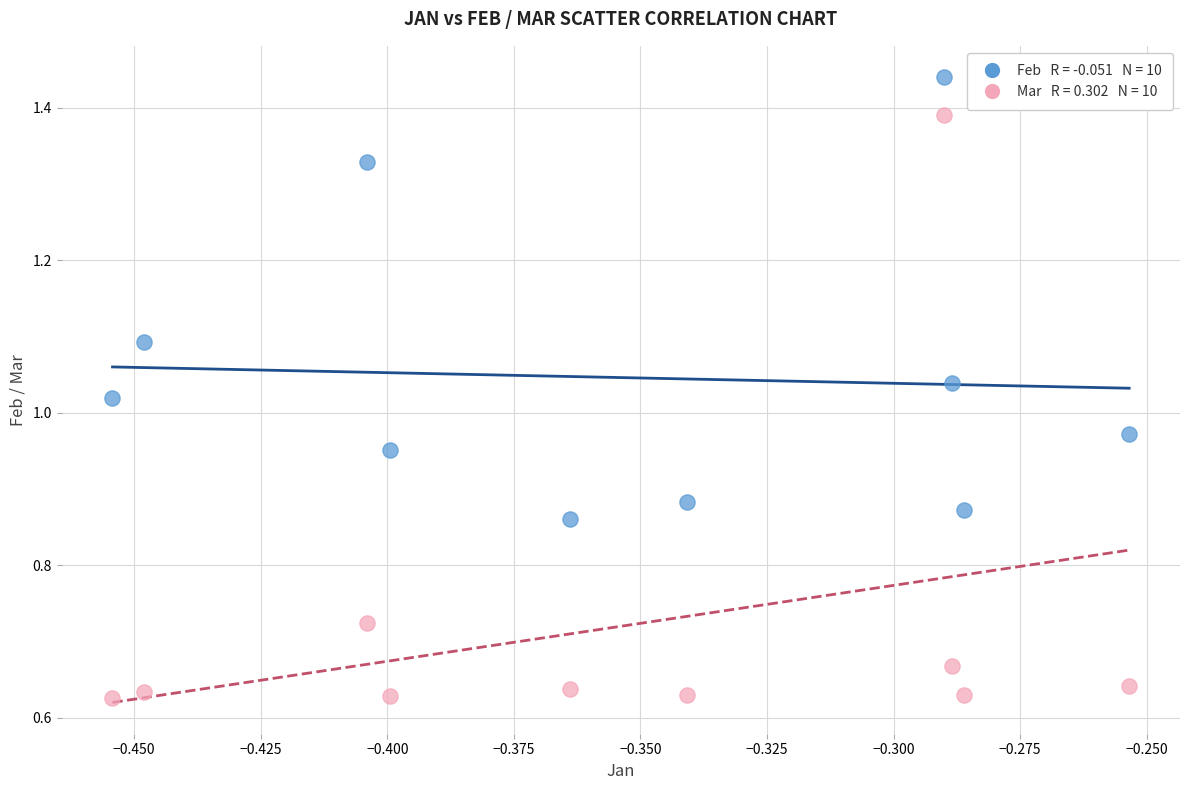

How many data points are displayed?

20